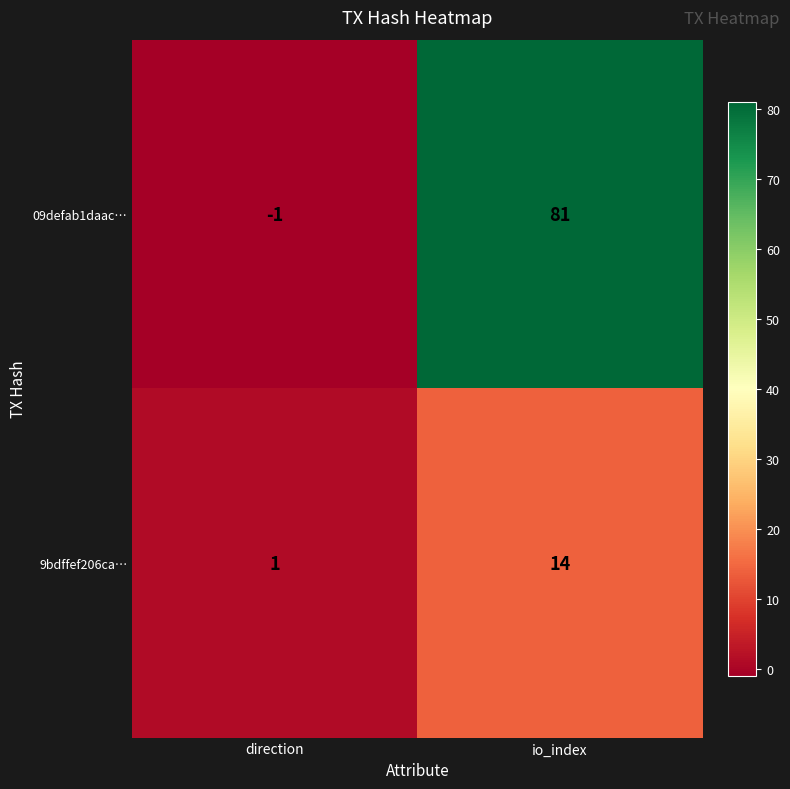

The 9bdffef206ca… series shows 14 at io_index. True or false?

True